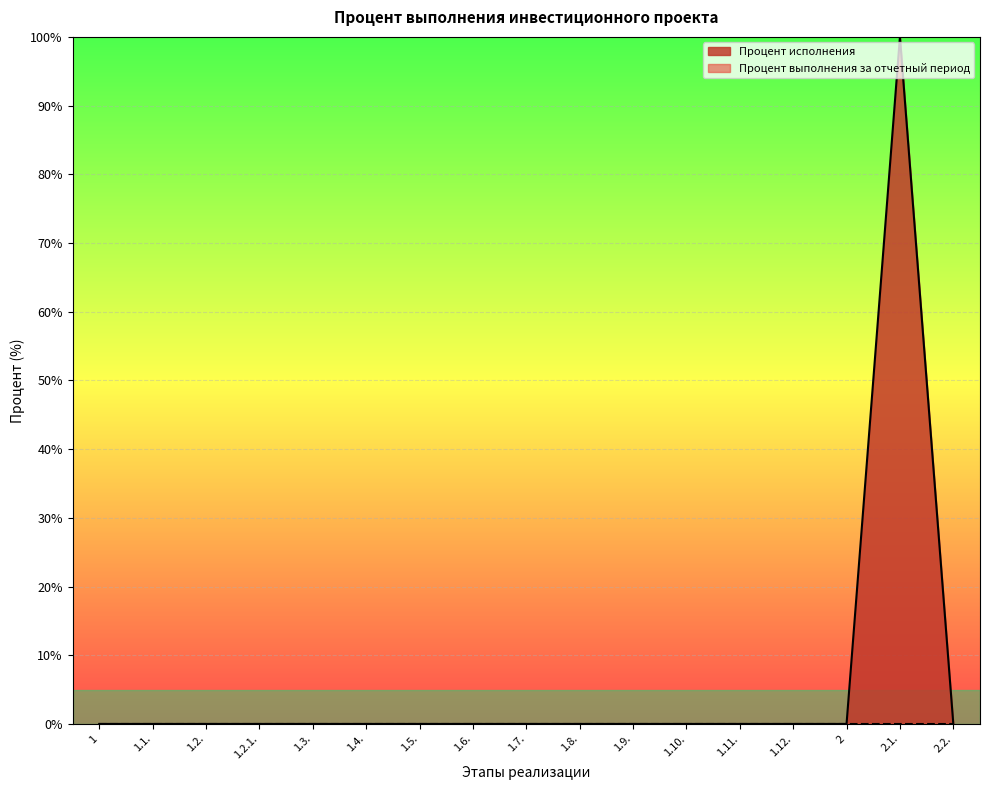

How many data points are above 0?

1